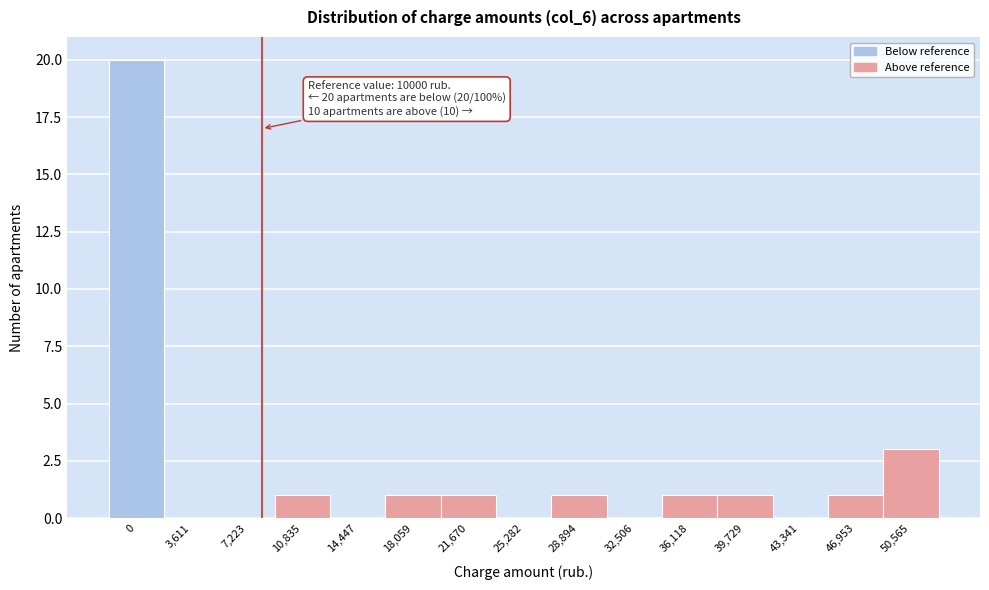

Reading left to right, transcribe all the data shown in this chart.

0=20	3,611=0	7,223=0	10,835=1	14,447=0	18,059=1	21,670=1	25,282=0	28,894=1	32,506=0	36,118=1	39,729=1	43,341=0	46,953=1	50,565=3